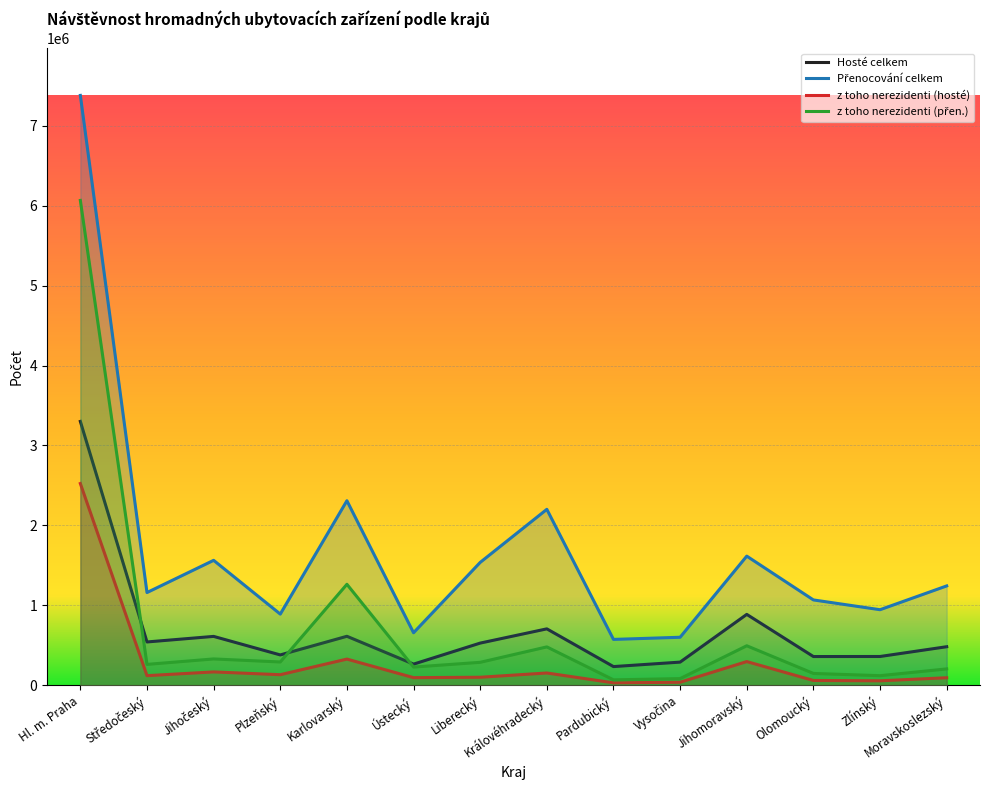

True or false: z toho nerezidenti (přen.) has a value of 480285 at Královéhradecký.

True